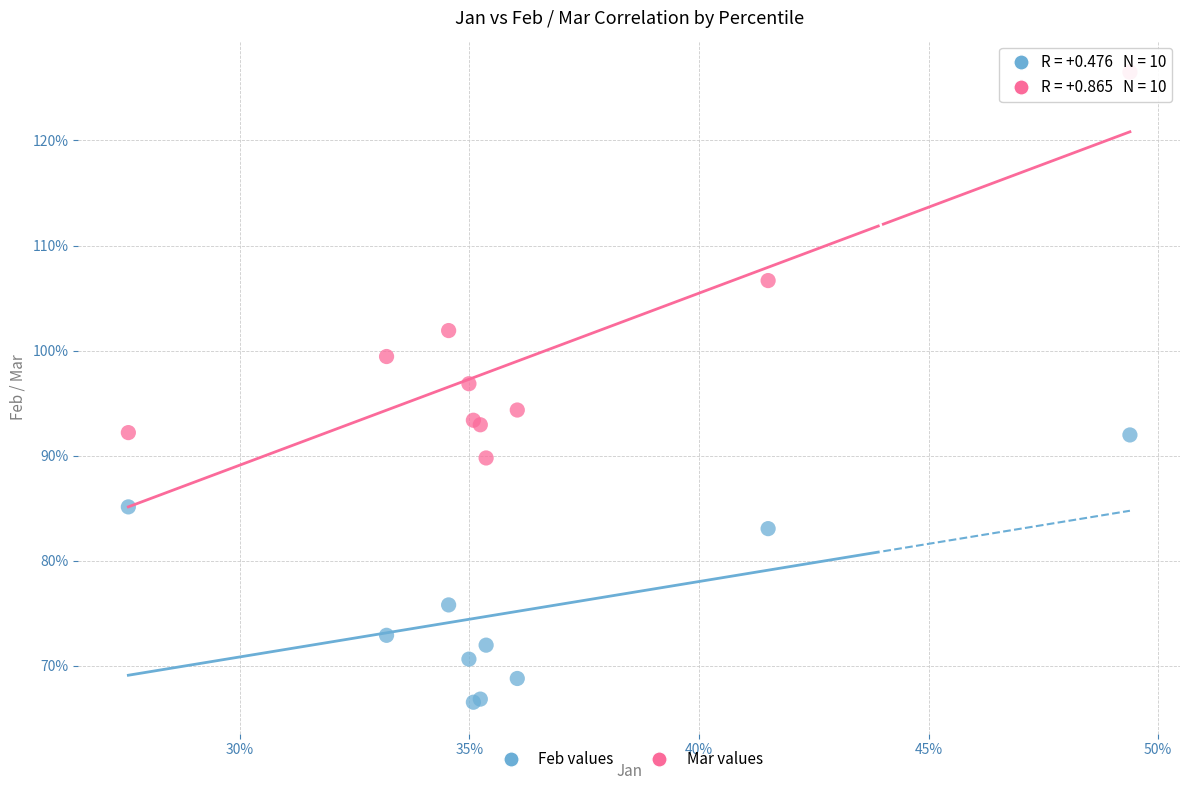

Which series reaches the minimum Y coordinate?

Feb values